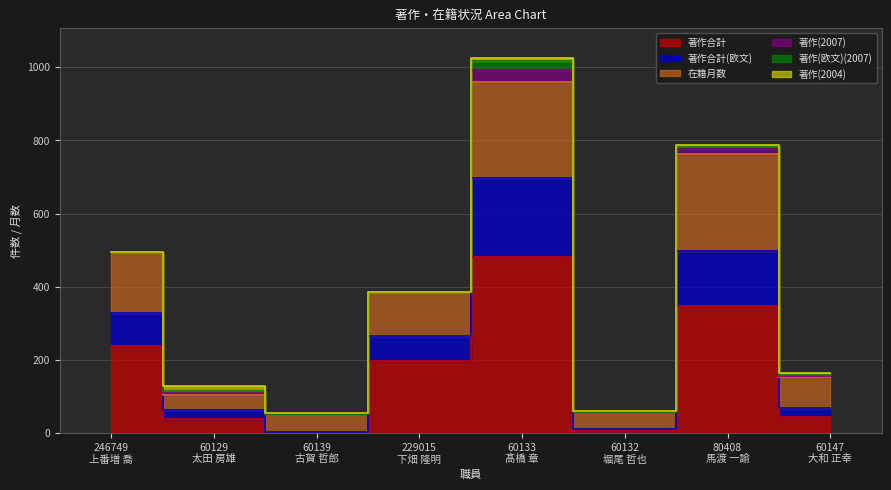

True or false: 著作合計 has more than 2 points higher than both neighbors.

False